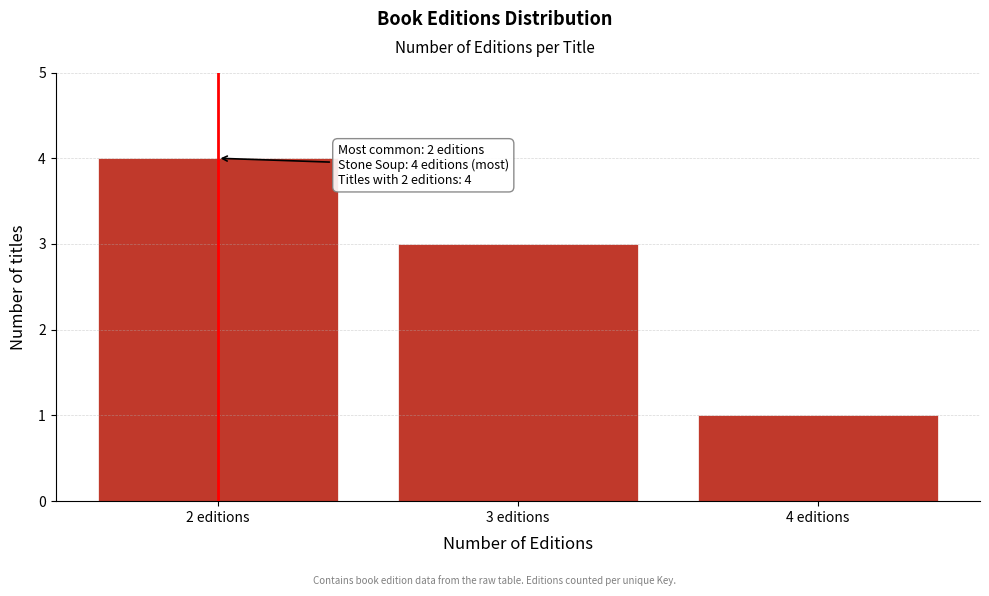

Reading left to right, transcribe all the data shown in this chart.

4	3	1